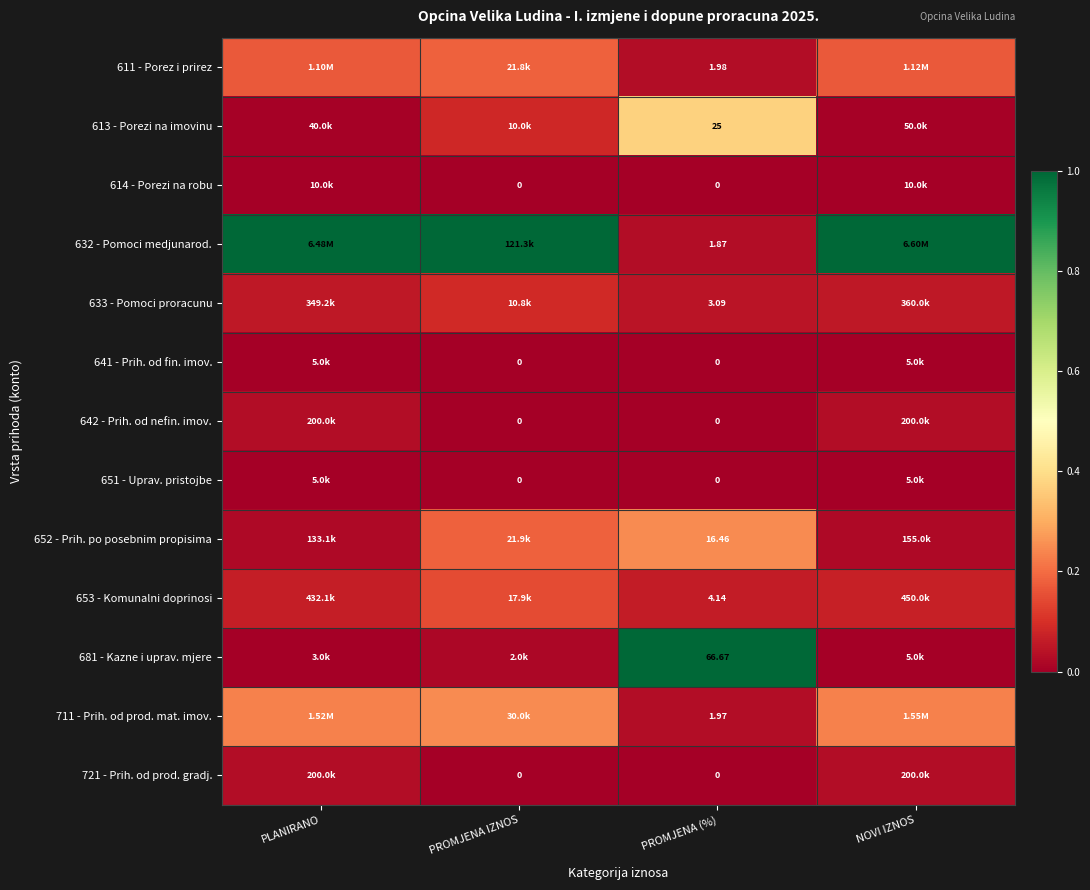

Is it true that 611 - Porez i prirez equals 0.1 at PLANIRANO?

False